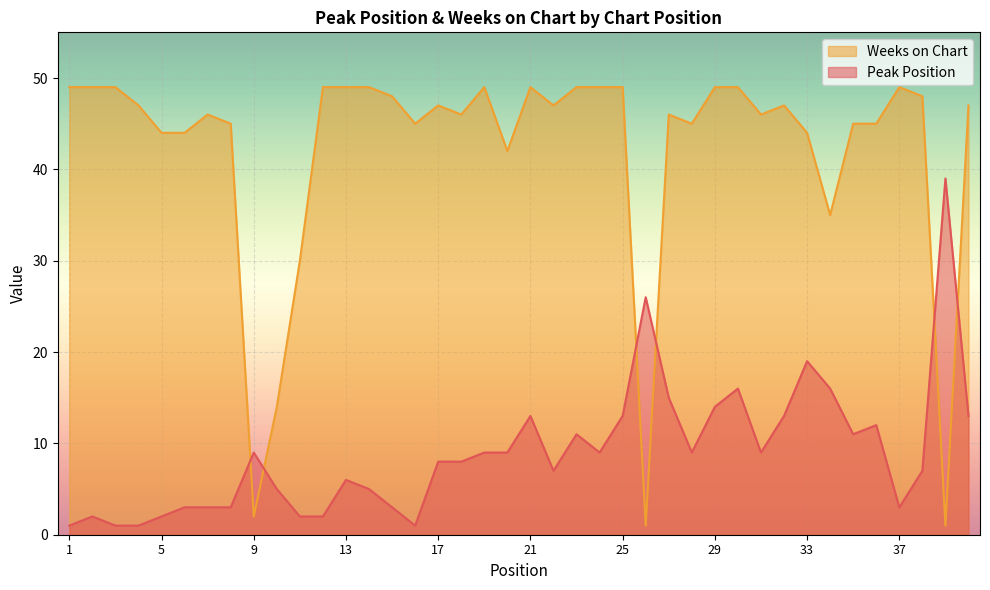

Reading left to right, transcribe all the data shown in this chart.

Peak Position: 1	2	1	1	2	3	3	3	9	5	2	2	6	5	3	1	8	8	9	9	13	7	11	9	13	26	15	9	14	16	9	13	19	16	11	12	3	7	39	13
Weeks on Chart: 49	49	49	47	44	44	46	45	2	14	30	49	49	49	48	45	47	46	49	42	49	47	49	49	49	1	46	45	49	49	46	47	44	35	45	45	49	48	1	47